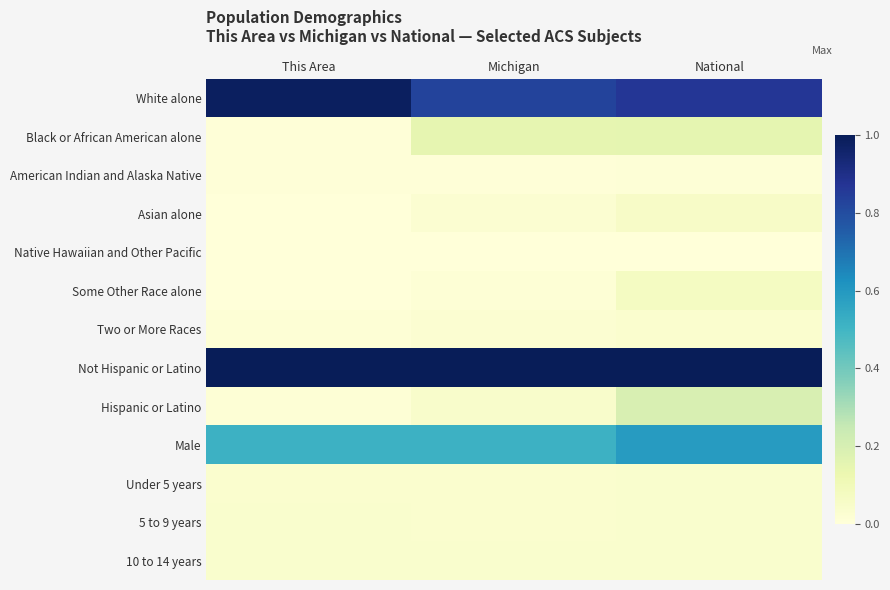

Which series changed the most between Michigan and National?

Hispanic or Latino